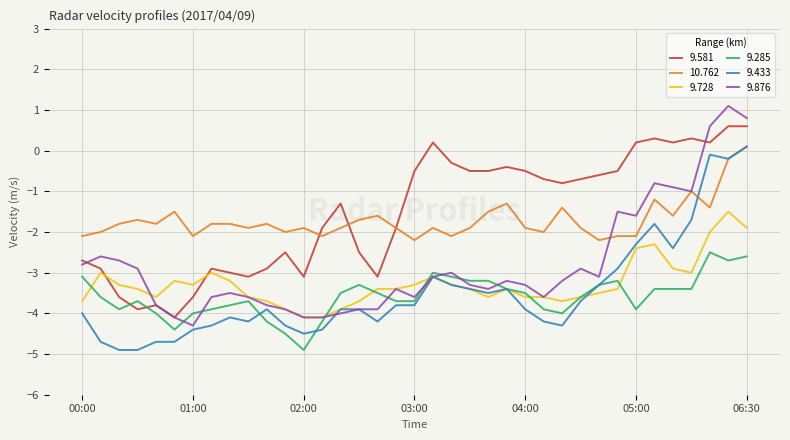

After their last crossing, which series has the higher values: 9.285 or 9.581?

9.581